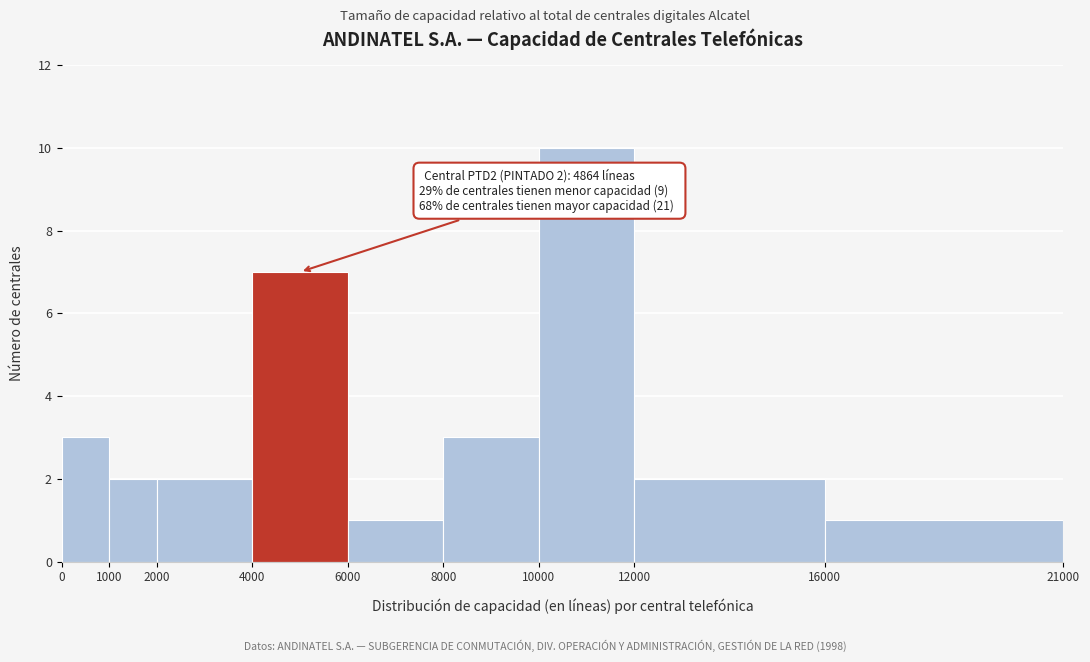

Which range on the x-axis has the tallest bar?

10000 to 12000